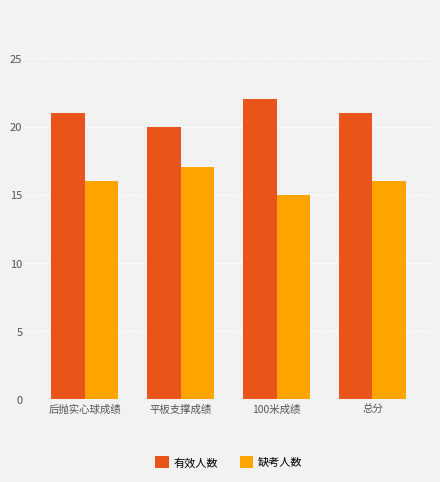

Is the value of 缺考人数 at 平板支撑成绩 greater than the value of 有效人数 at 总分?

No